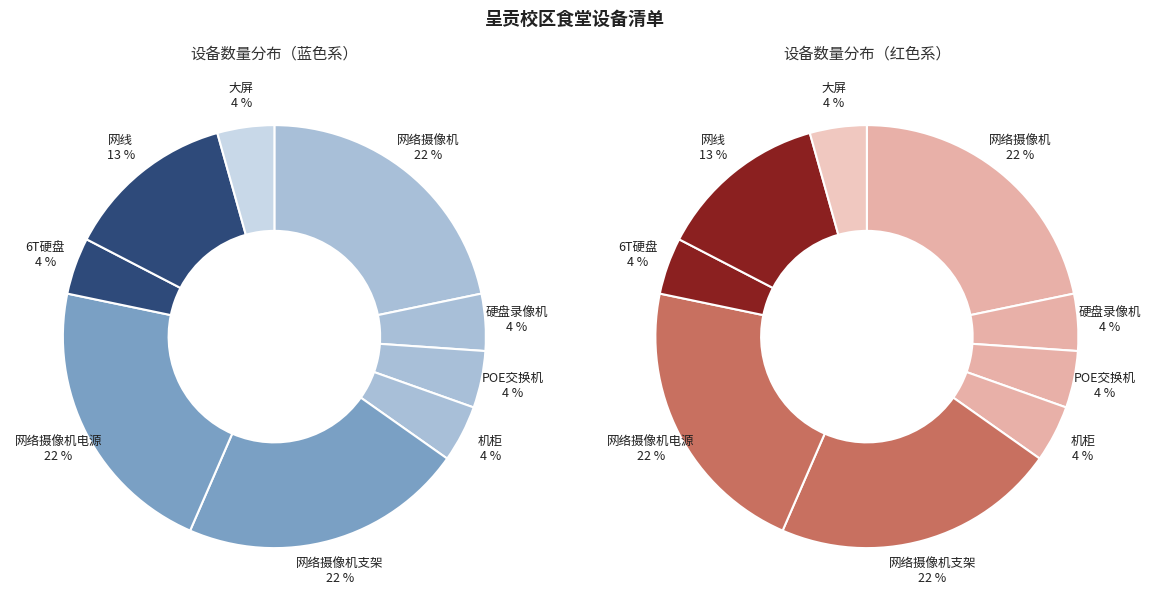

To the nearest percent, what portion does POE交换机 represent?

4%